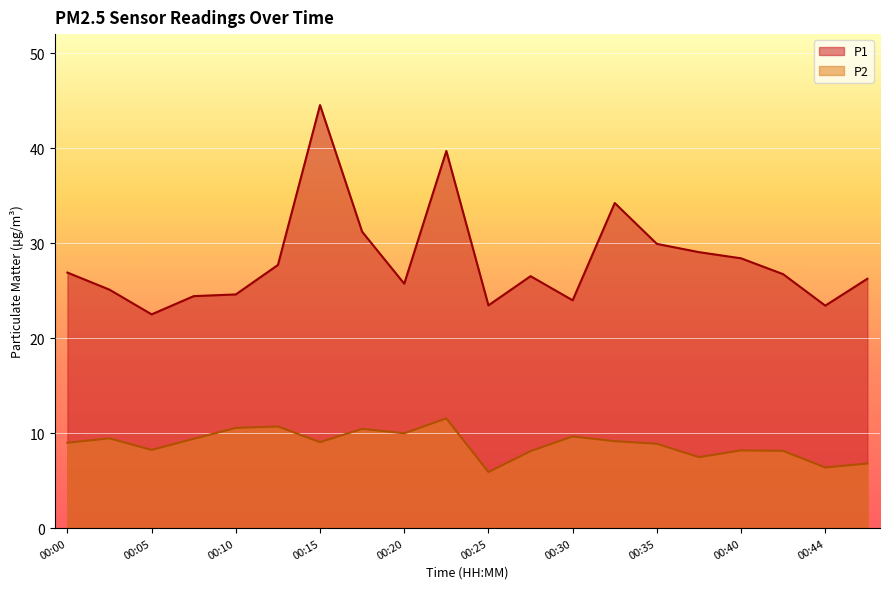

What is the value of the P2 point at the 4th from the left?

9.4